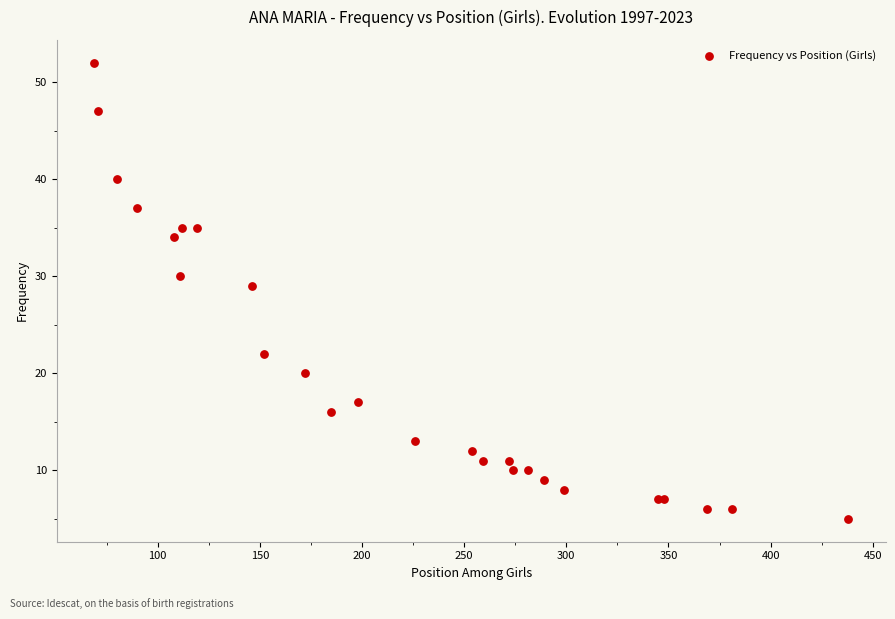

What Y value in the scatter plot is closest to 28?

29